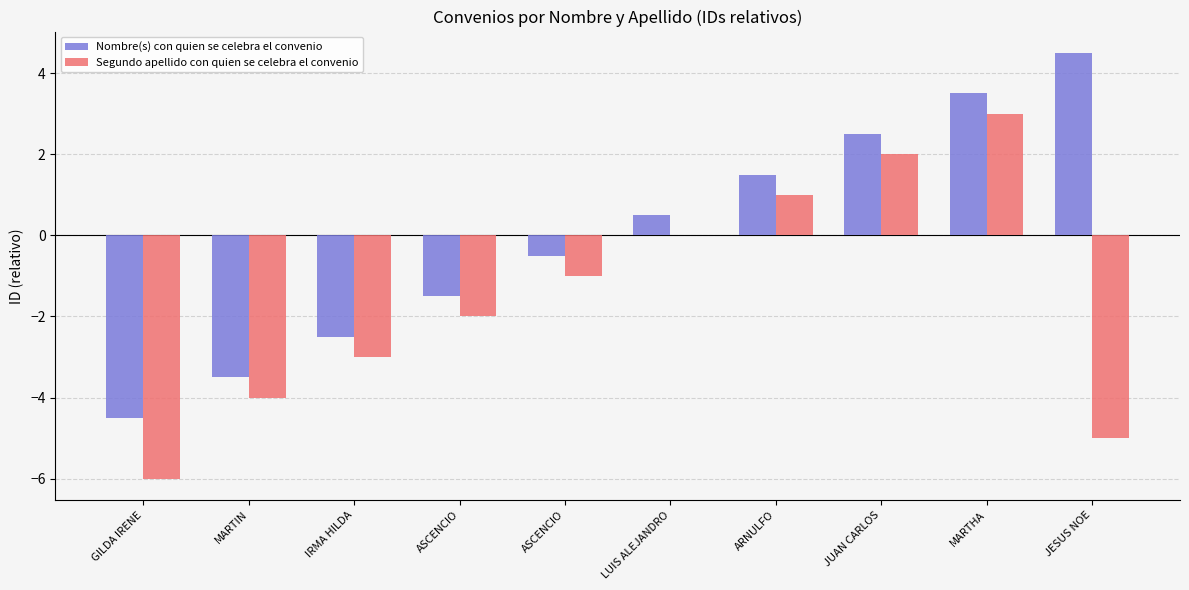

What is the difference between the Segundo apellido con quien se celebra el convenio values at IRMA HILDA and GILDA IRENE?

3.0